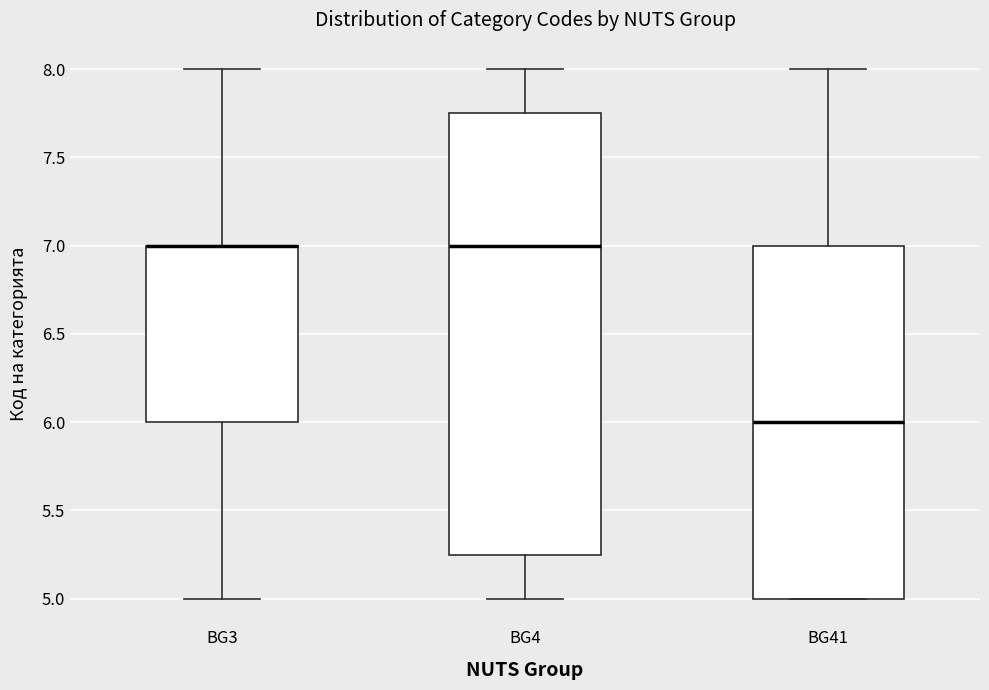

Reading left to right, read every box against the y-axis: the position of its median line, the range the box covers, and the ends of its whiskers. The values are not printed on the chart, so give them approximately, as read against the axis.

BG3: median 7.00 (drawn on the box's upper edge), box 6.00 to 7.00, whiskers 5.00 to 8.00
BG4: median 7.00, box 5.25 to 7.75, whiskers 5.00 to 8.00
BG41: median 6.00, box 5.00 to 7.00, whiskers 5.00 to 8.00